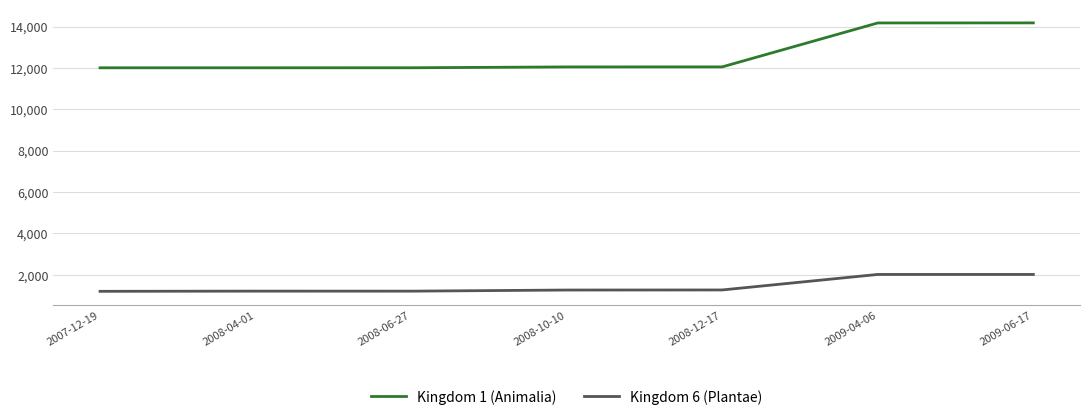

How many series are shown in this chart?

2